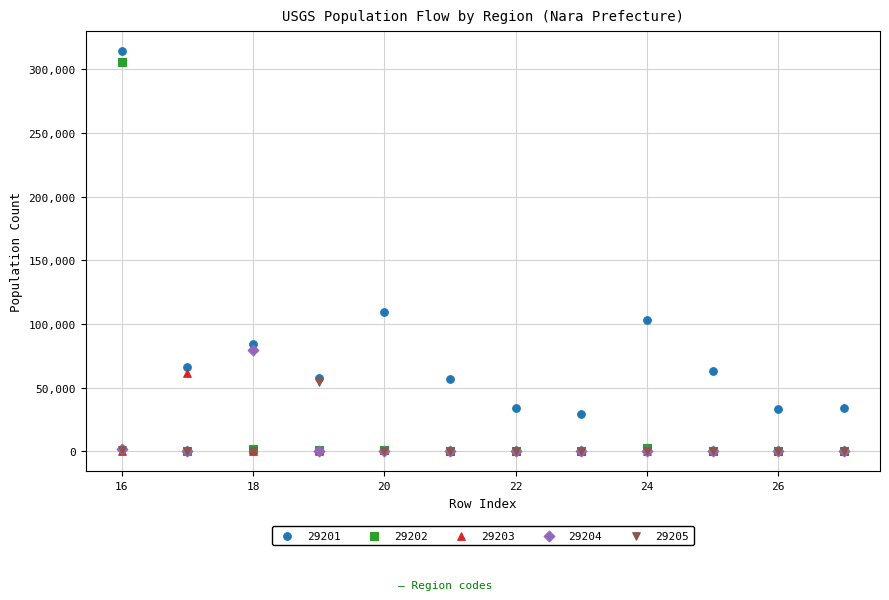

Which series contains the highest Y value?

29201